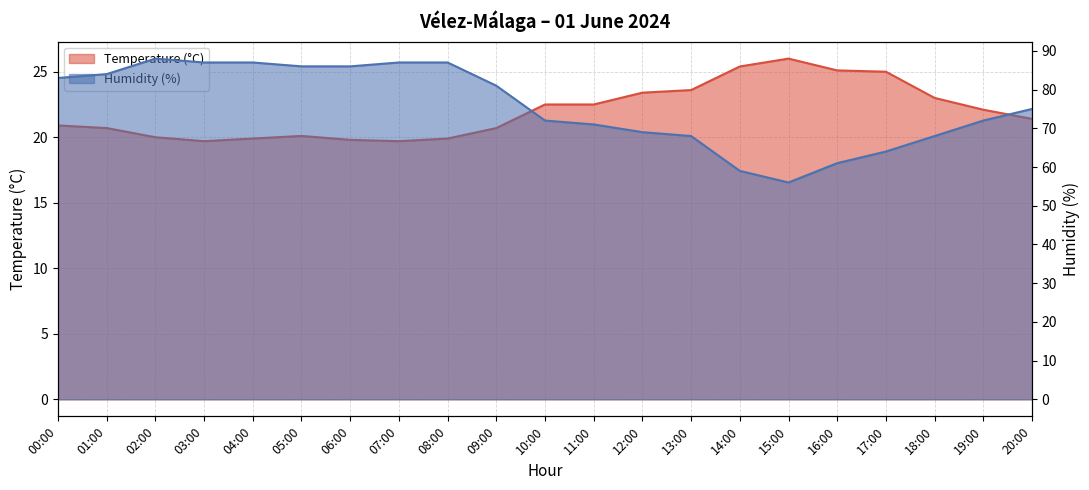

Reading left to right, list all the values displayed in this chart.

Temperature (°C): 00:00=20.9	01:00=20.7	02:00=20.0	03:00=19.7	04:00=19.9	05:00=20.1	06:00=19.8	07:00=19.7	08:00=19.9	09:00=20.7	10:00=22.5	11:00=22.5	12:00=23.4	13:00=23.6	14:00=25.4	15:00=26.0	16:00=25.1	17:00=25.0	18:00=23.0	19:00=22.1	20:00=21.4
Humidity (%): 00:00=83.0	01:00=84.0	02:00=88.0	03:00=87.0	04:00=87.0	05:00=86.0	06:00=86.0	07:00=87.0	08:00=87.0	09:00=81.0	10:00=72.0	11:00=71.0	12:00=69.0	13:00=68.0	14:00=59.0	15:00=56.0	16:00=61.0	17:00=64.0	18:00=68.0	19:00=72.0	20:00=75.0